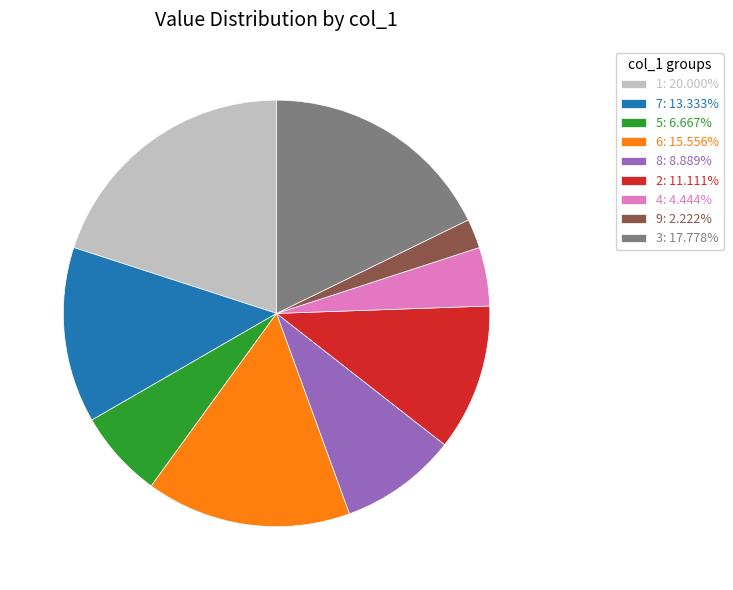

Is the sum of 4: 4.444% and 9: 2.222% greater than half?

No